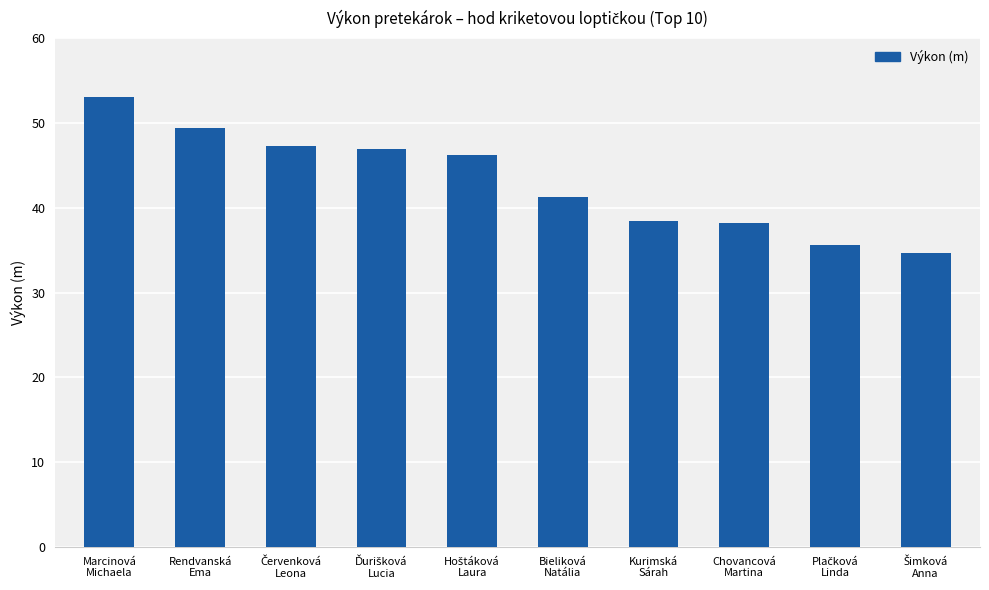

What position from the left is Rendvanská
Ema?

2